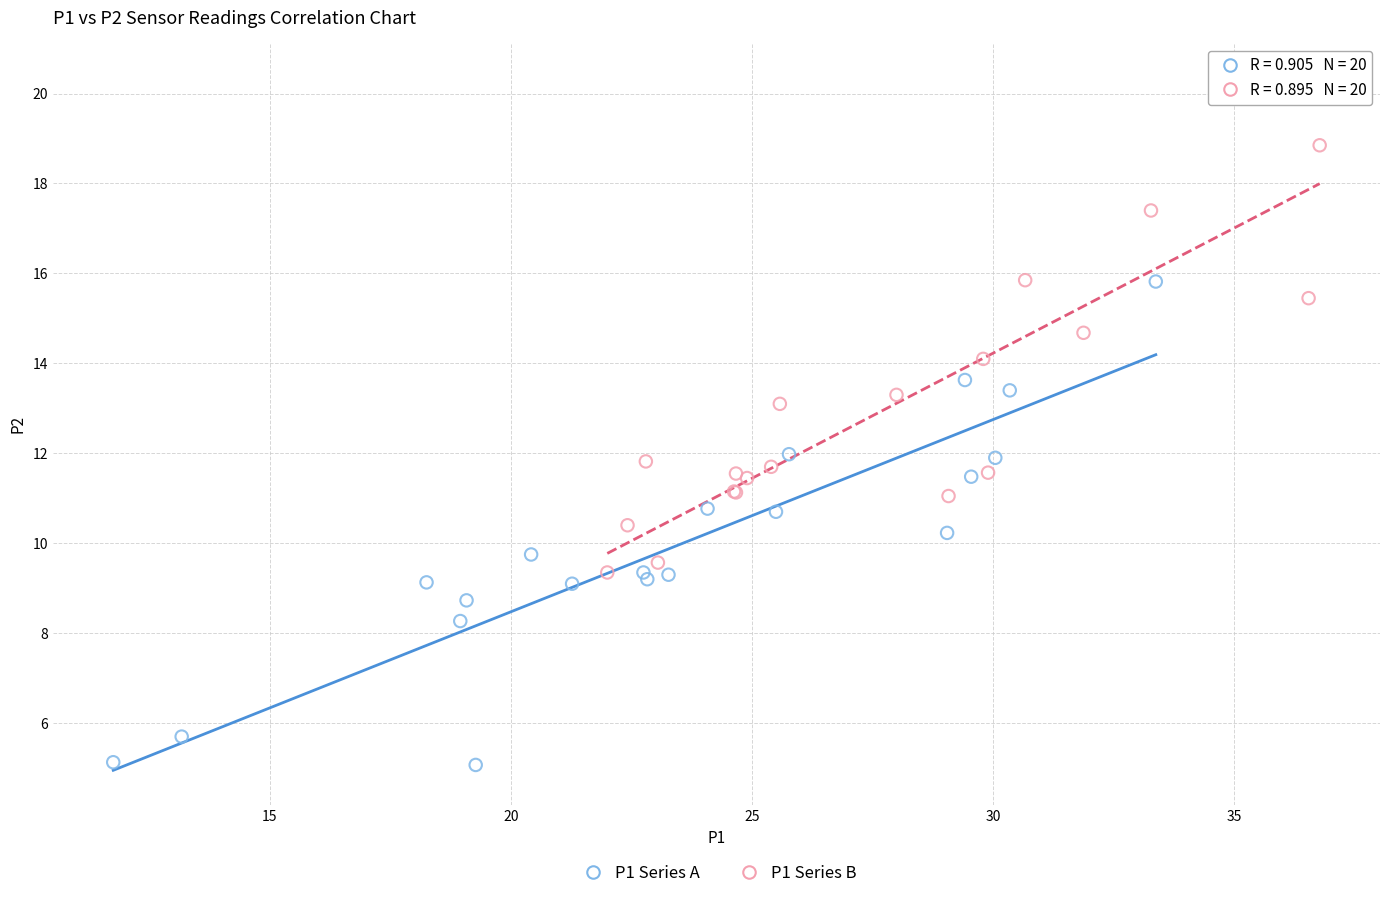

What are all the series names shown in the legend?

P1 Series A, P1 Series B